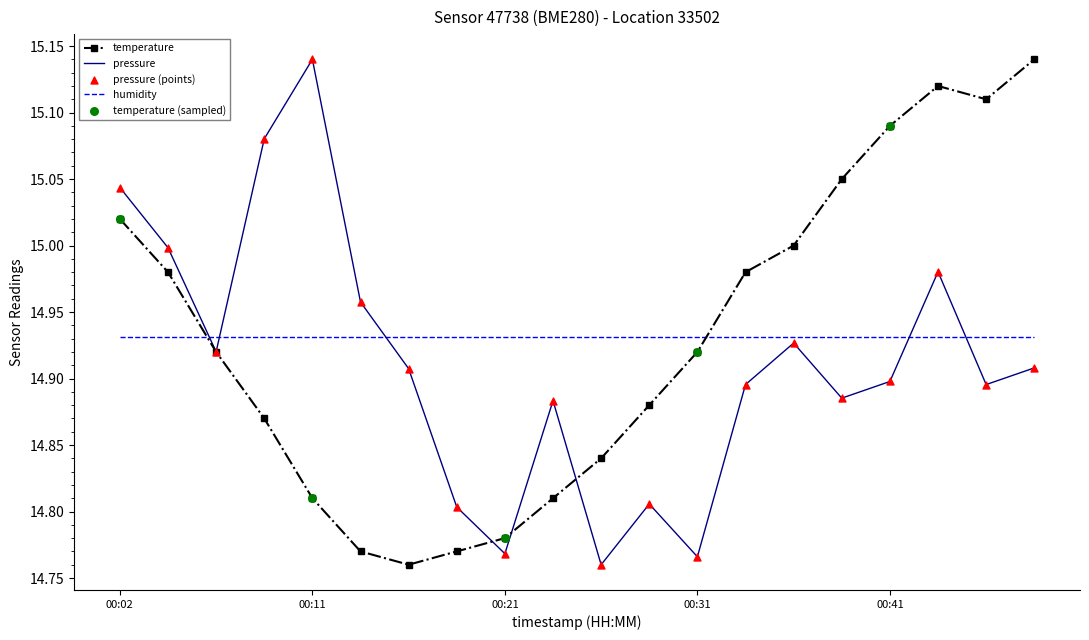

Which series ends up on top after the final intersection of humidity and pressure?

humidity